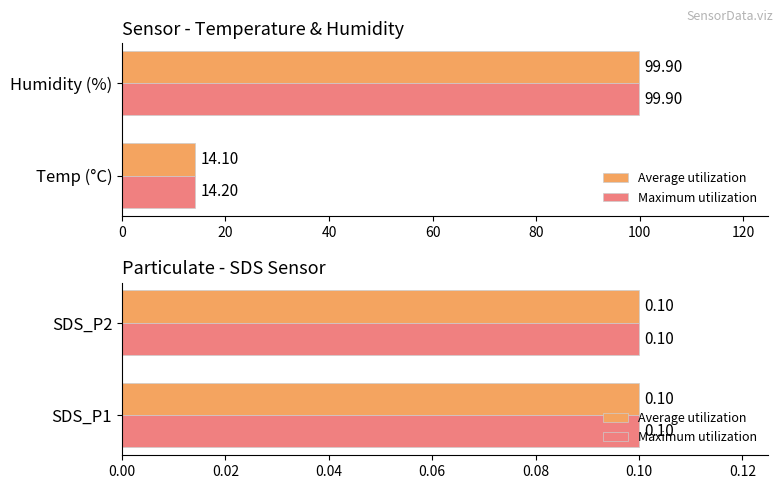

At which label does Maximum utilization reach its minimum?

Temp